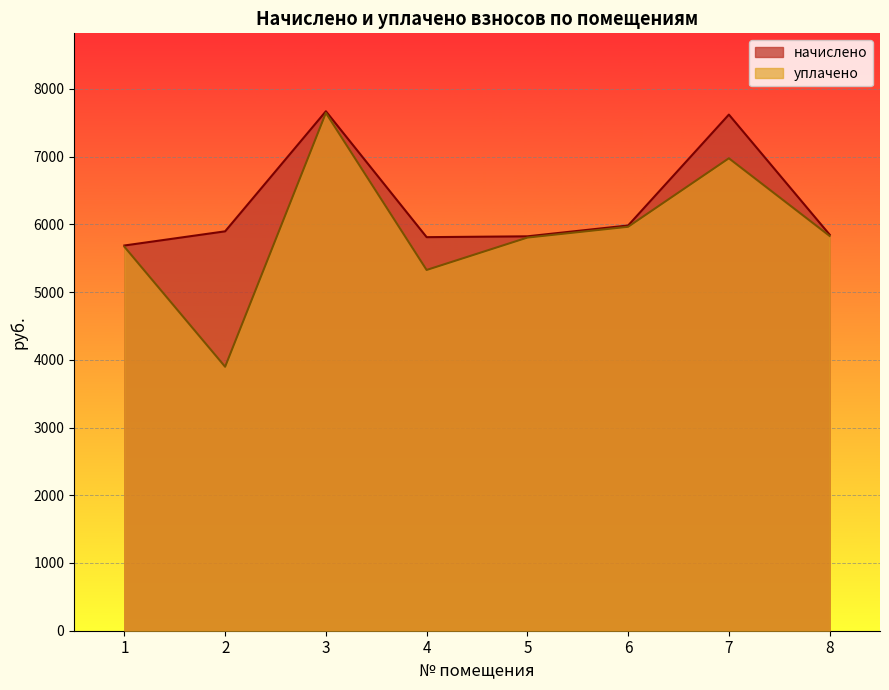

True or false: уплачено has more than 2 interior local peaks.

False